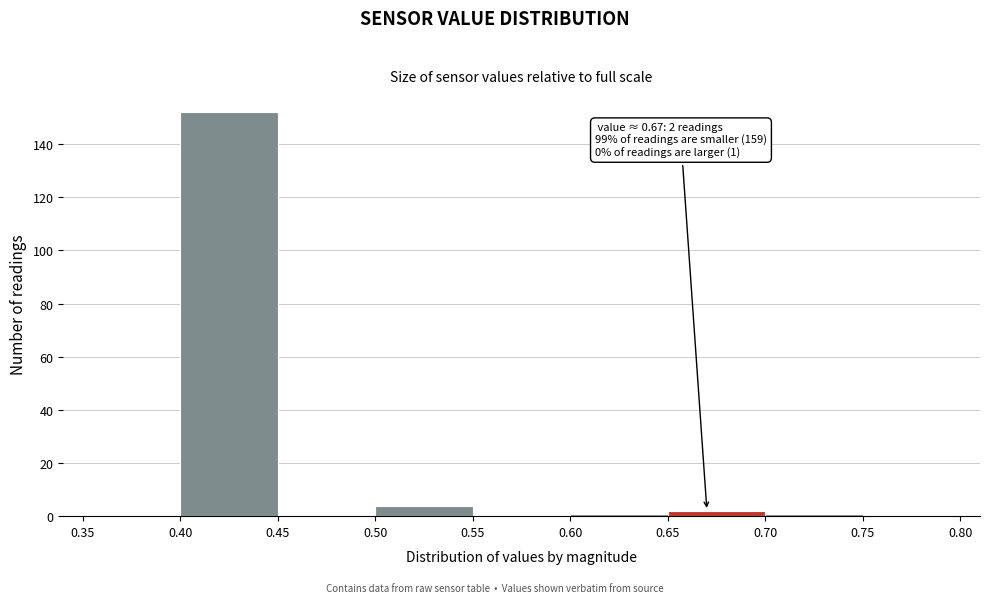

Over which range of the x-axis is the bar tallest?

0.40 to 0.45